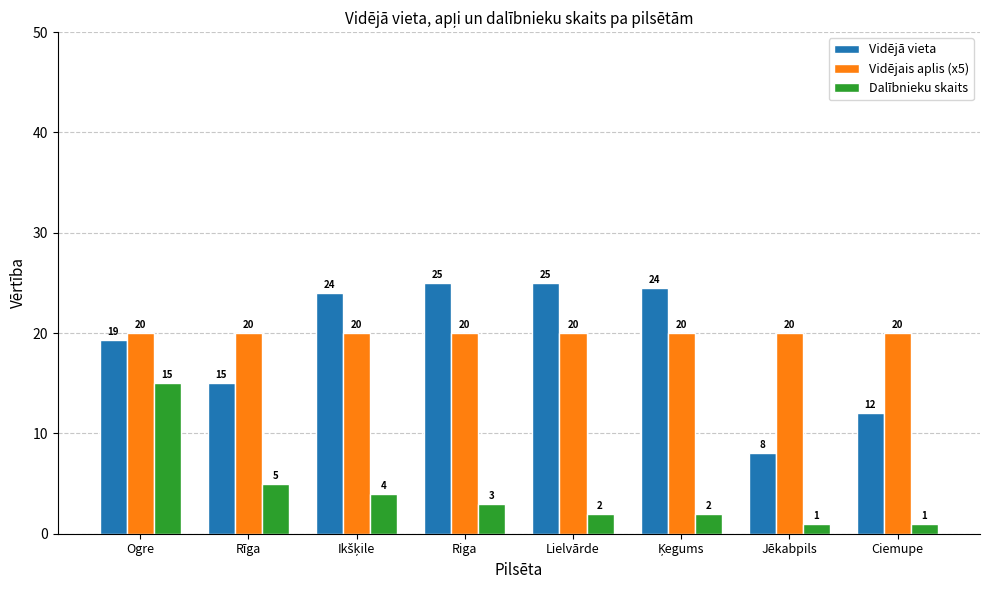

What position from the left is Ciemupe?

8